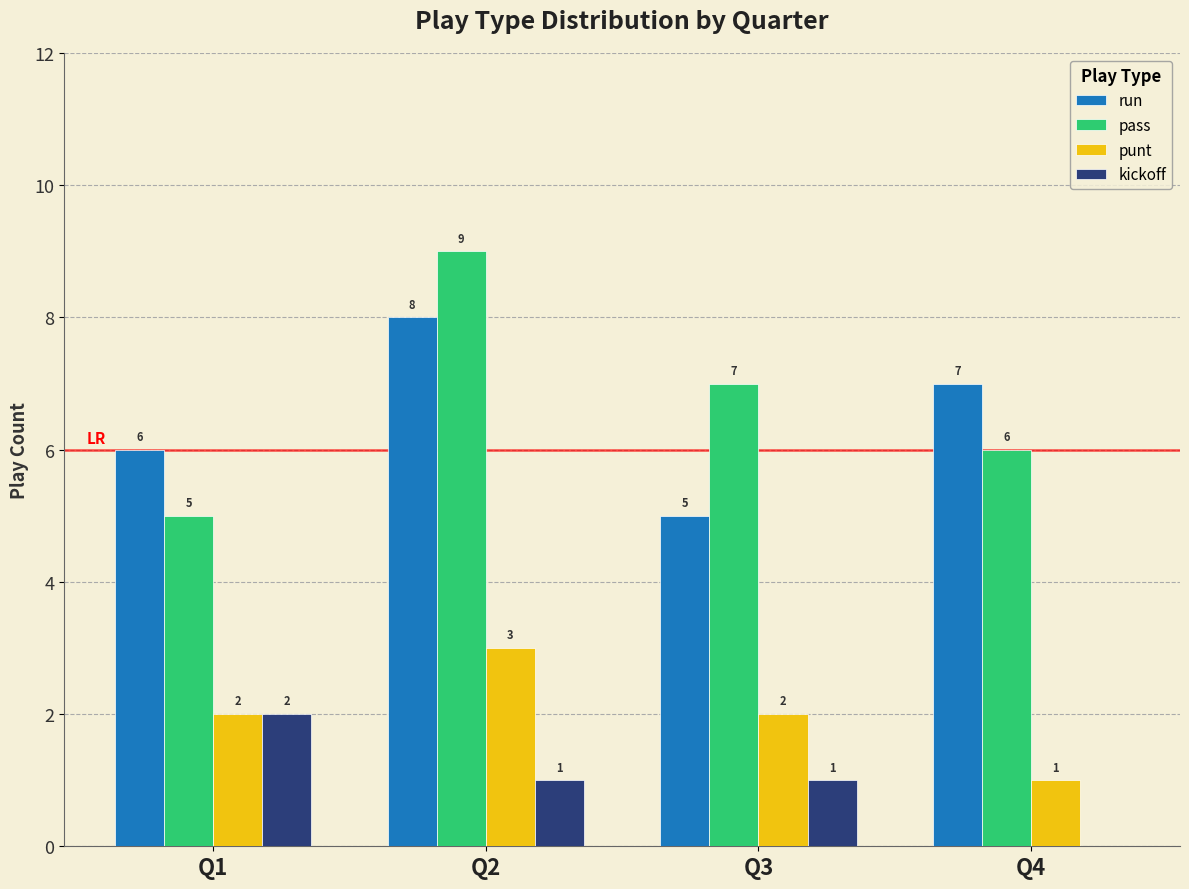

Between Q3 and Q4, which series saw the biggest shift?

run